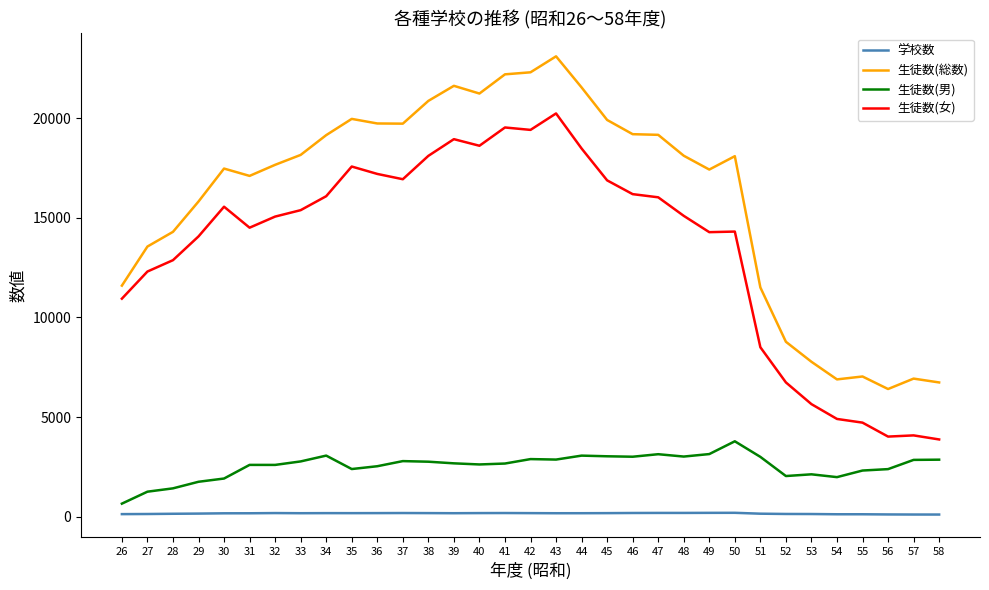

True or false: 生徒数(総数) and 学校数 intersect in this chart.

False